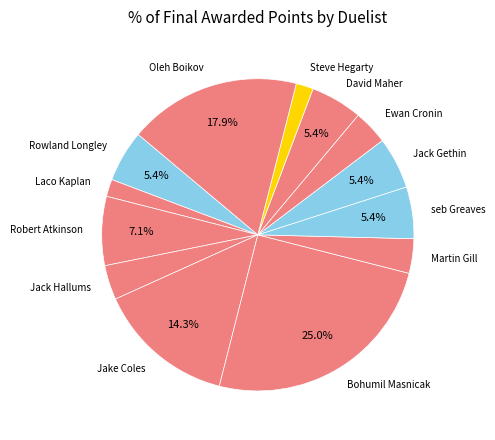

Does Steve Hegarty account for over 50% of the chart?

No